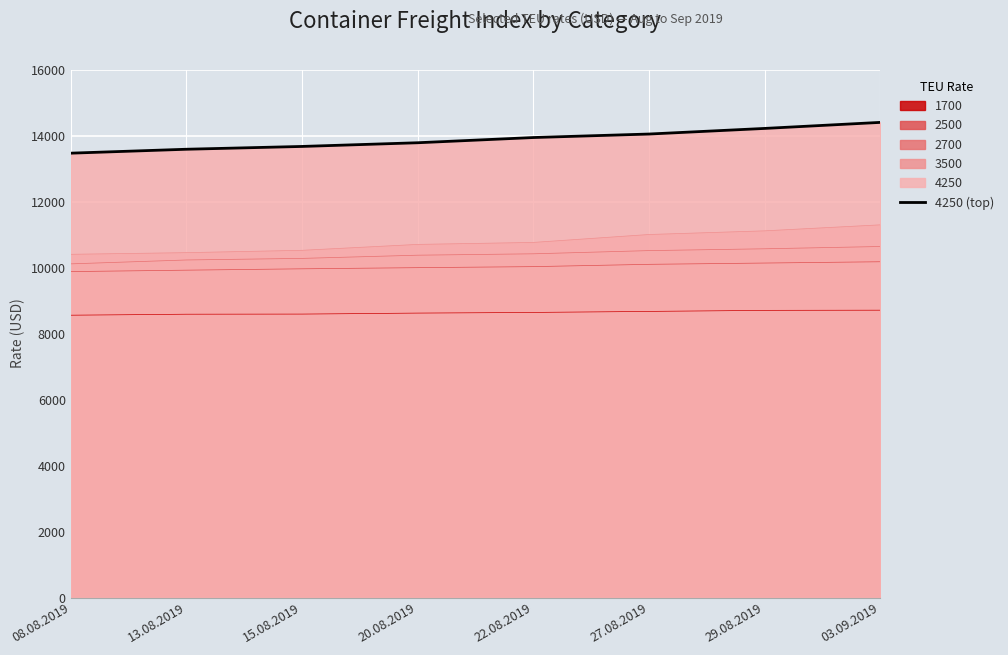

What is the approximate value at 29.08.2019, to the nearest 10?

14220